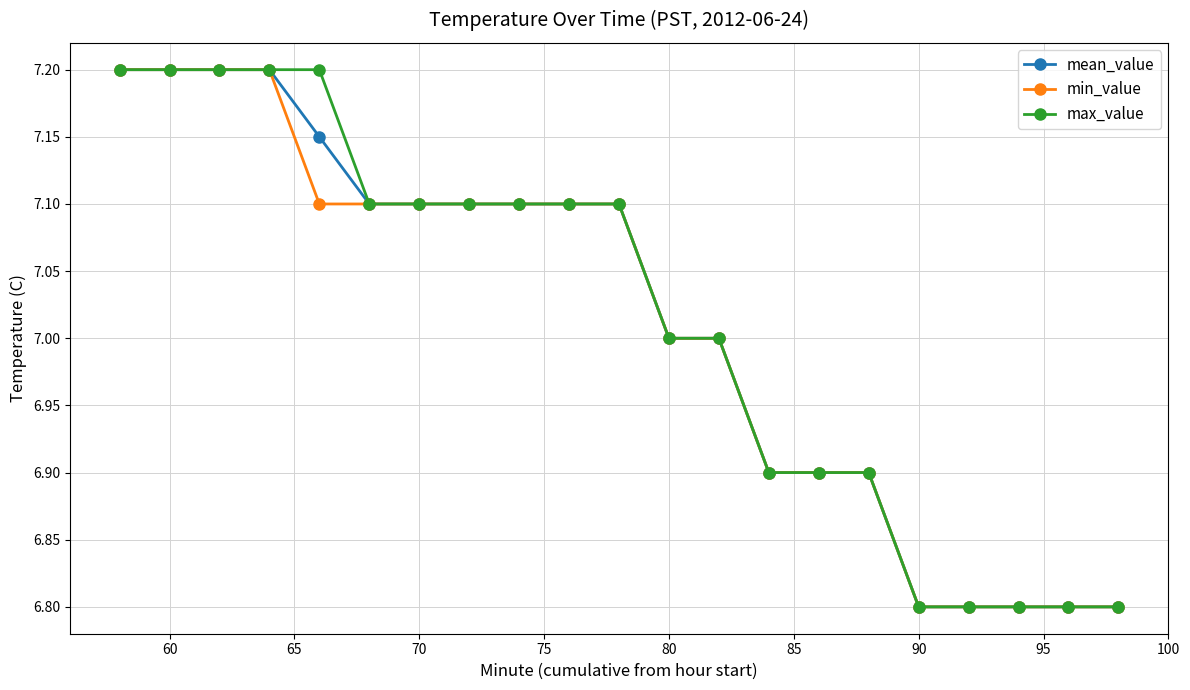

What is the value of the max_value point at the 15th from the left?

6.9